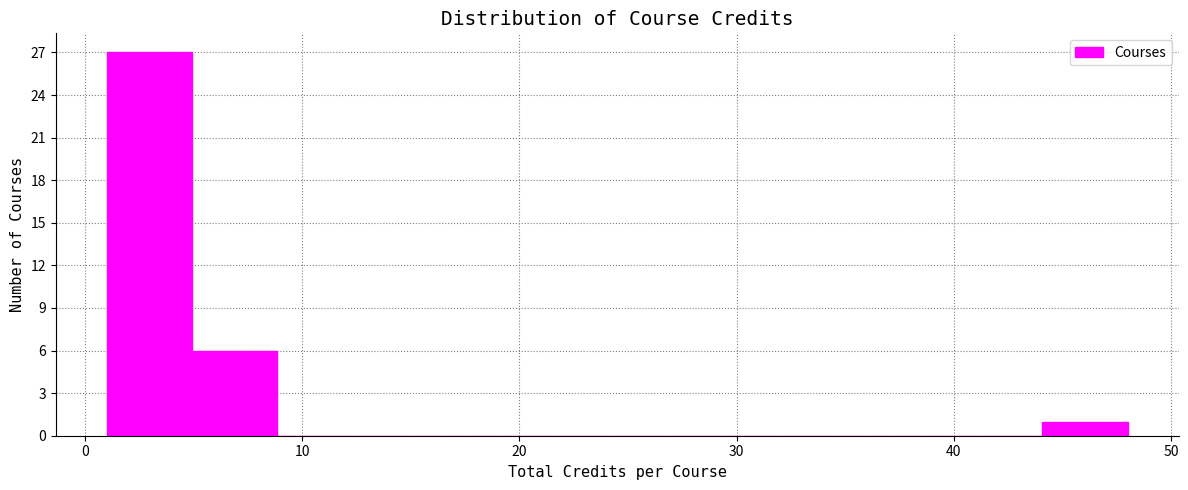

Read against the x-axis, roughly where is the centre of the tallest bar?

3